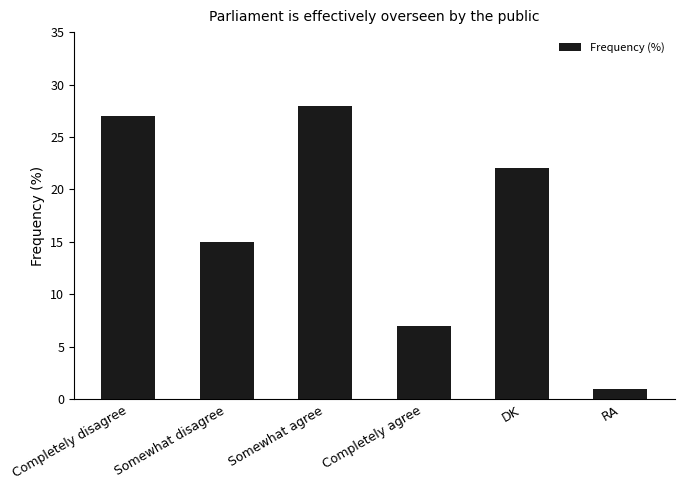

What is the smallest value displayed?

1